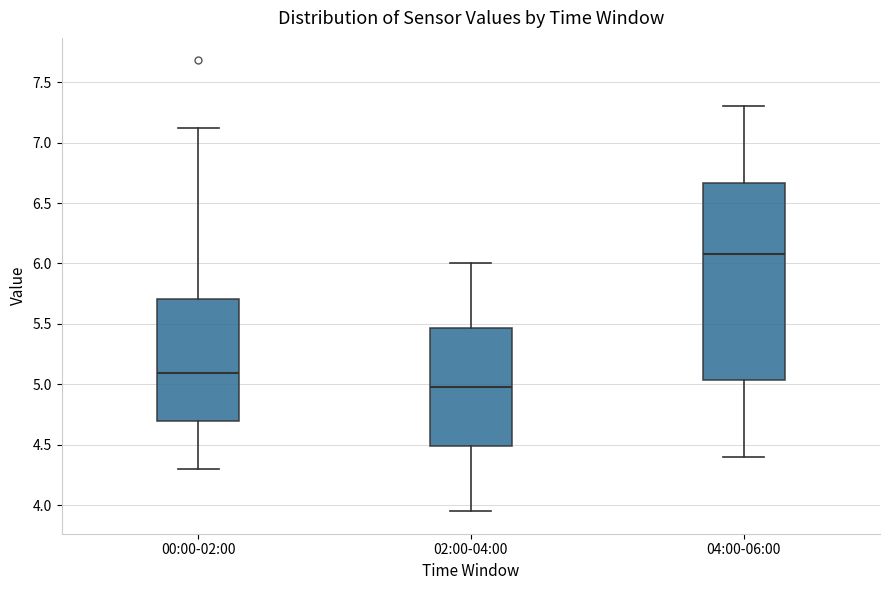

Which box's median line is the lowest?

02:00-04:00